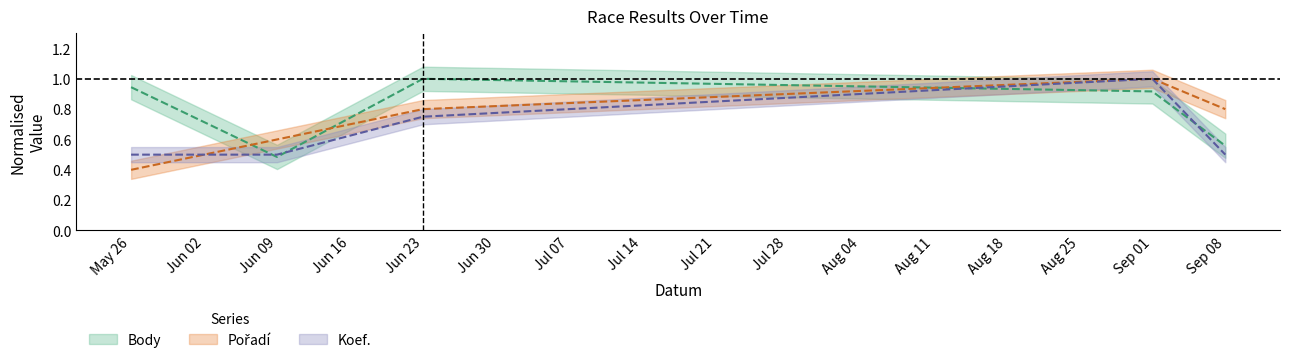

What is the difference between the maximum and minimum values in the Pořadí series?

0.6